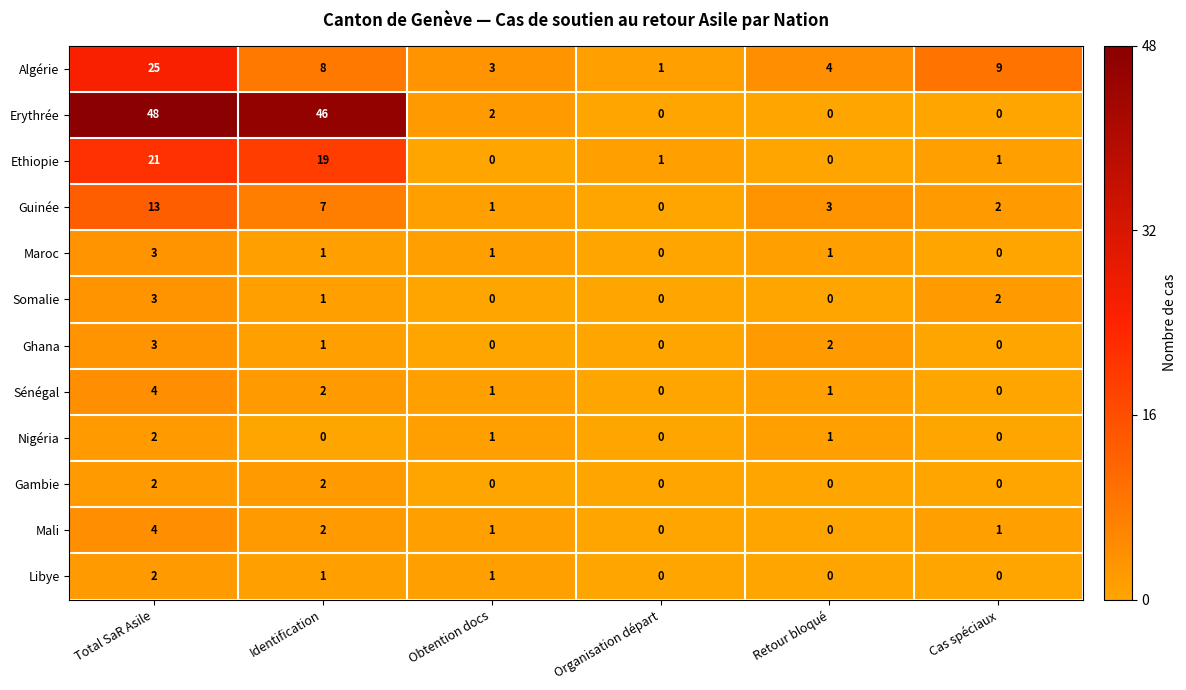

What is the maximum value for Guinée?

13